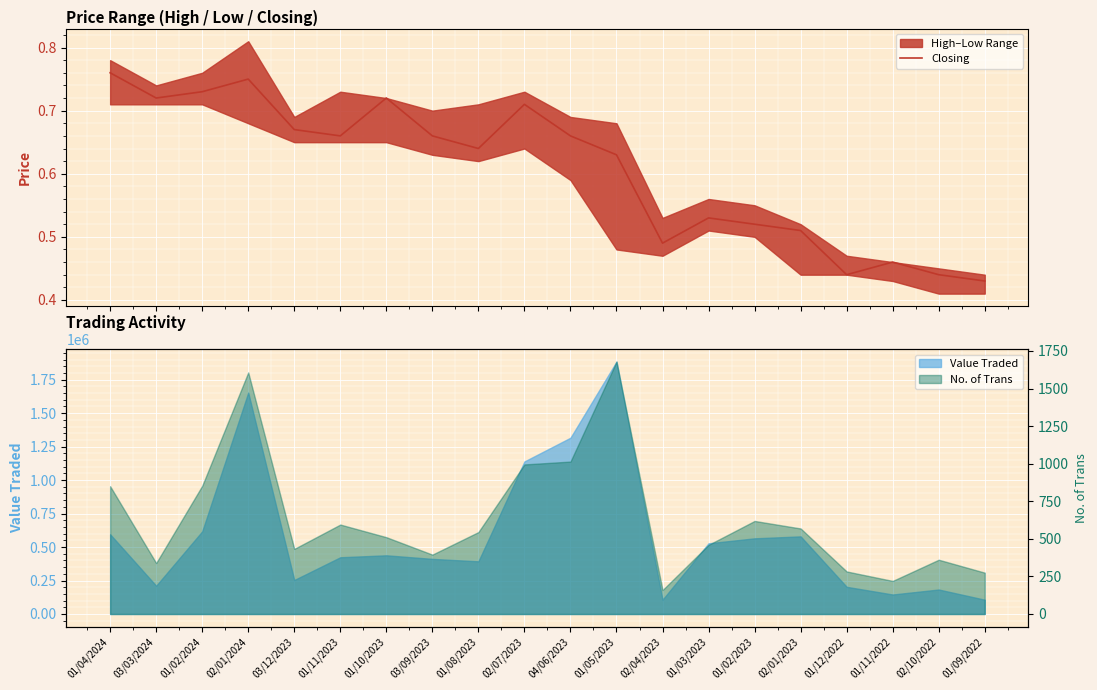

What position from the left is 01/11/2023?

6